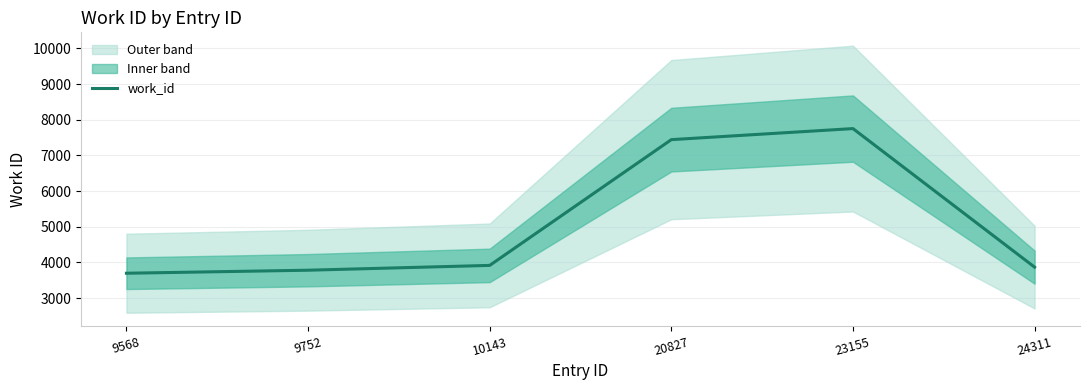

Reading left to right, list all the values displayed in this chart.

3695	3780	3915	7443	7753	3866